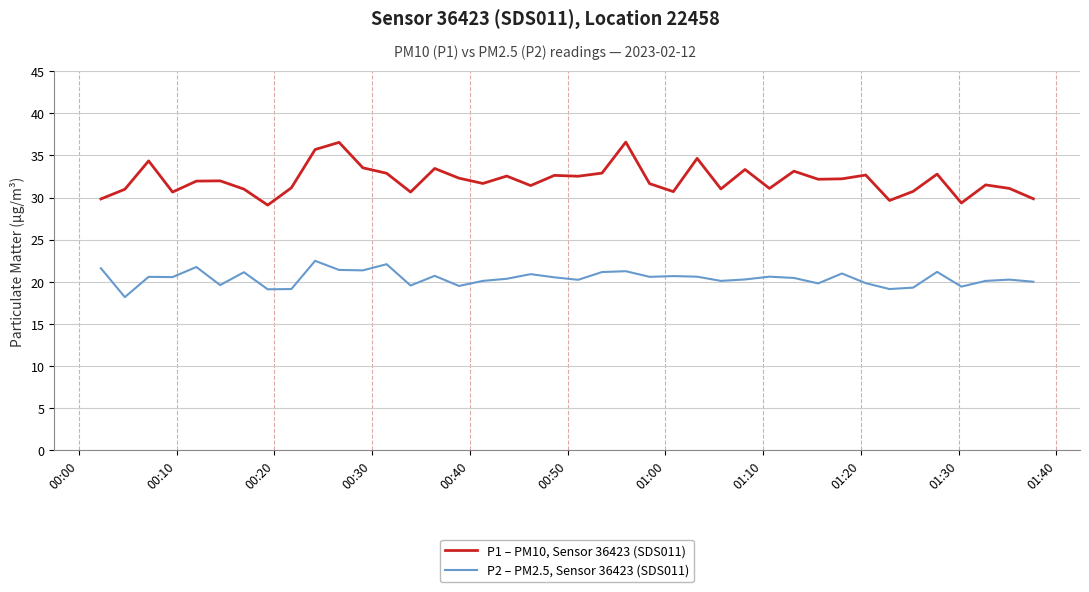

Which series has the largest total across all categories?

P1 – PM10, Sensor 36423 (SDS011)